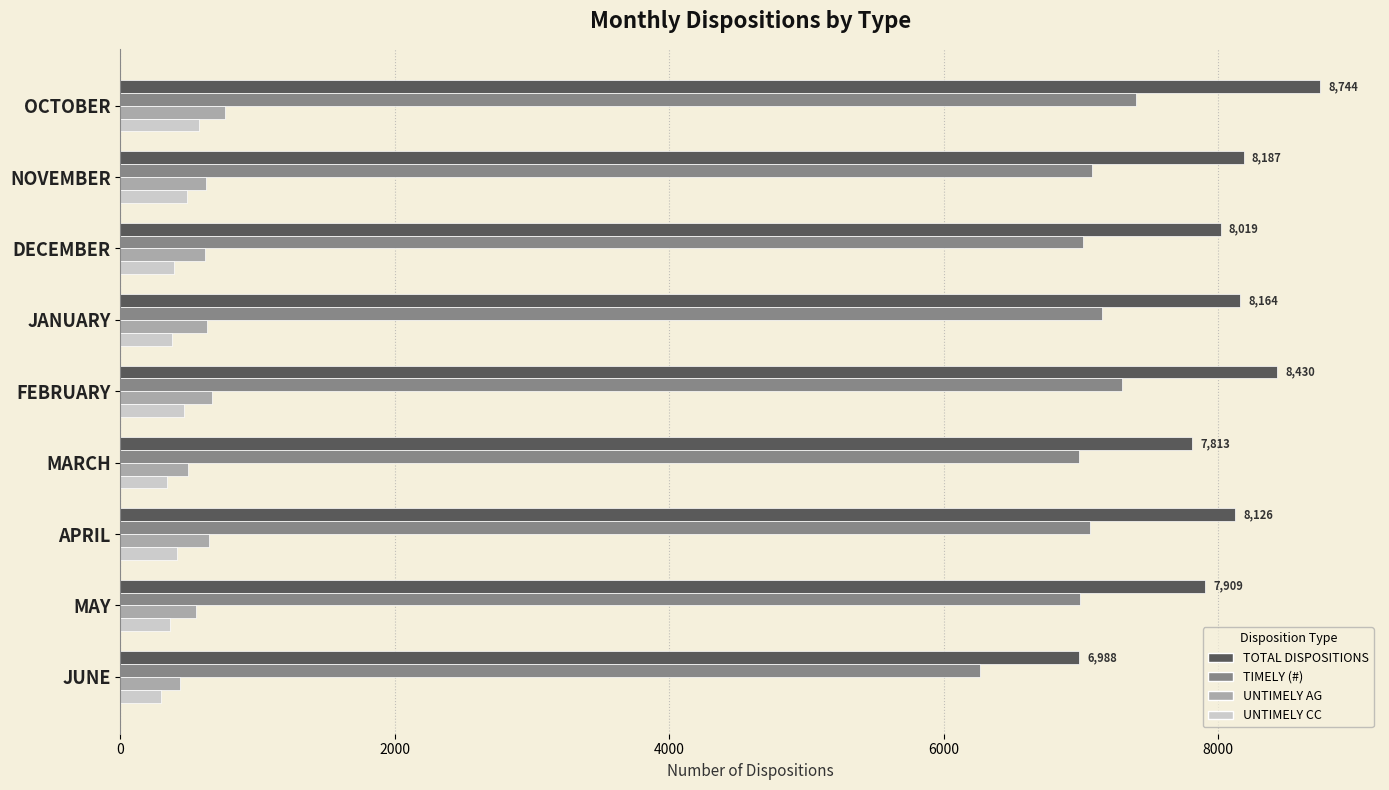

List the series in order of their peak value, lowest first.

UNTIMELY CC, UNTIMELY AG, TIMELY (#), TOTAL DISPOSITIONS